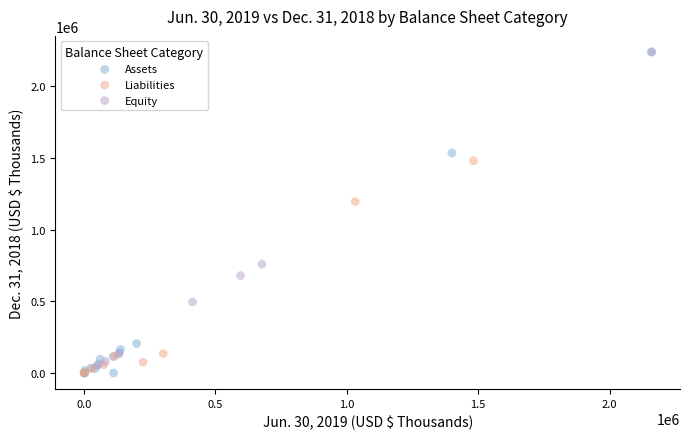

Which series has the widest spread of Y values?

Assets